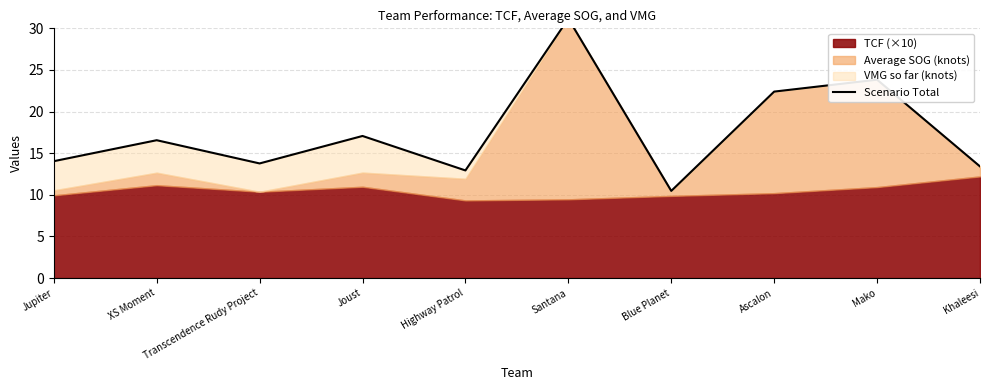

How many values are below 16?

5